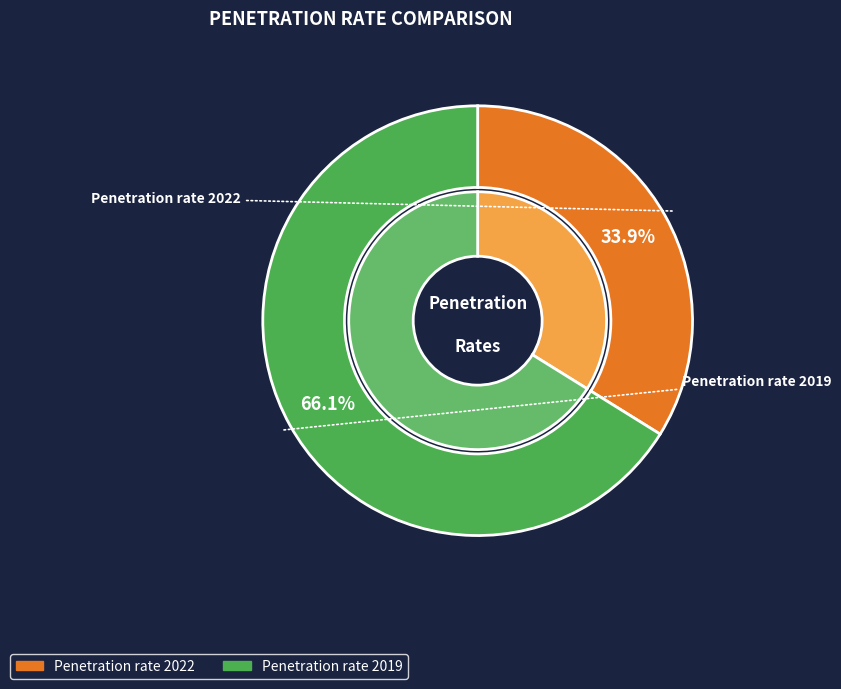

Does Penetration rate 2022 account for over 50% of the chart?

No